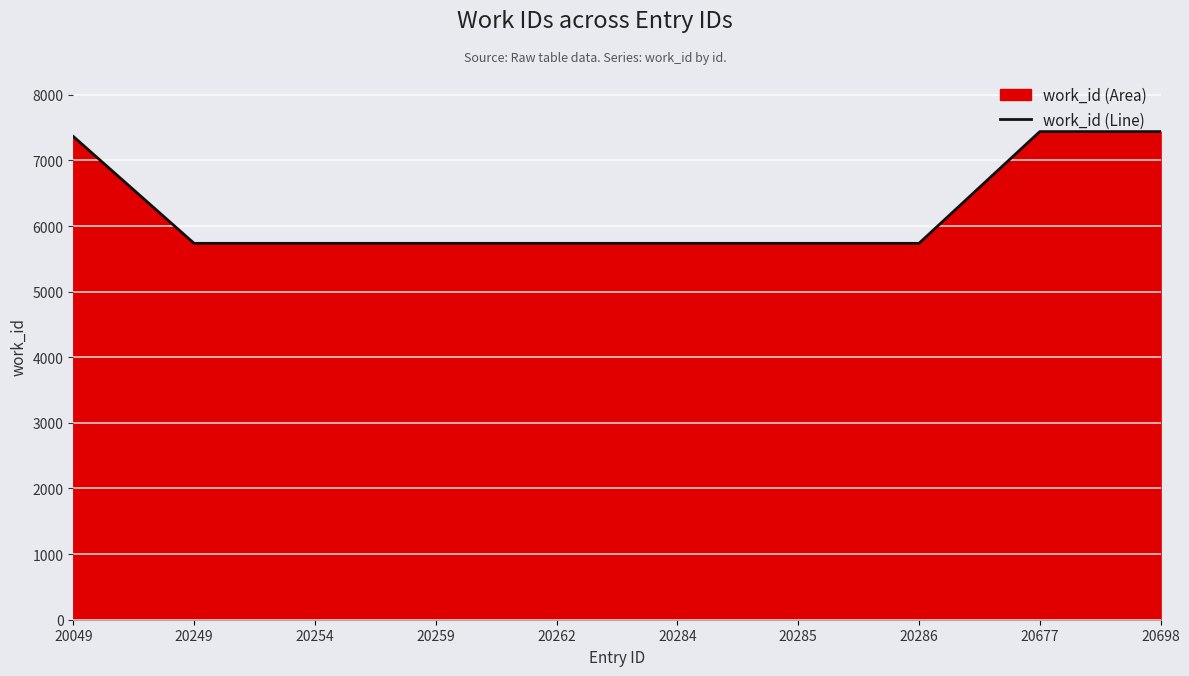

The value at 20285 is 2613. True or false?

False